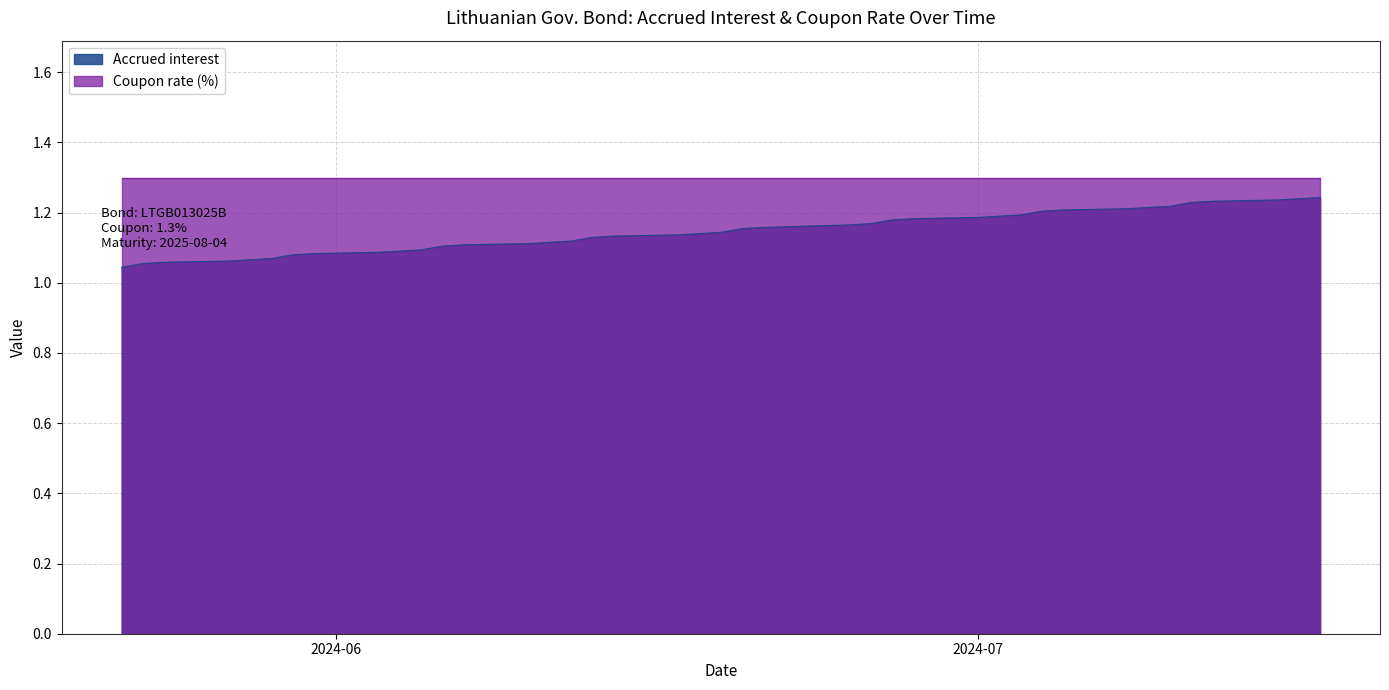

What is the difference between the maximum and minimum values?

0.2